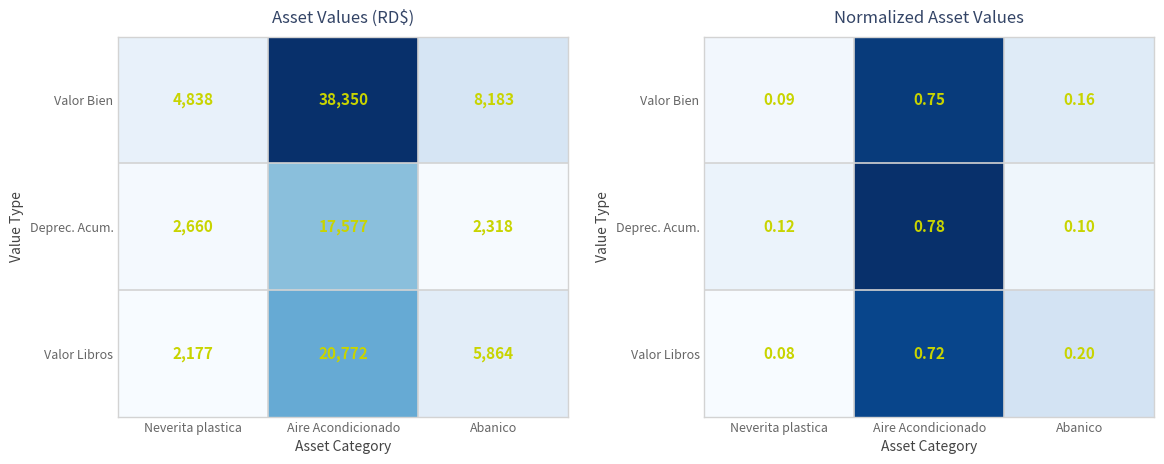

How many distinct data groups are displayed?

3